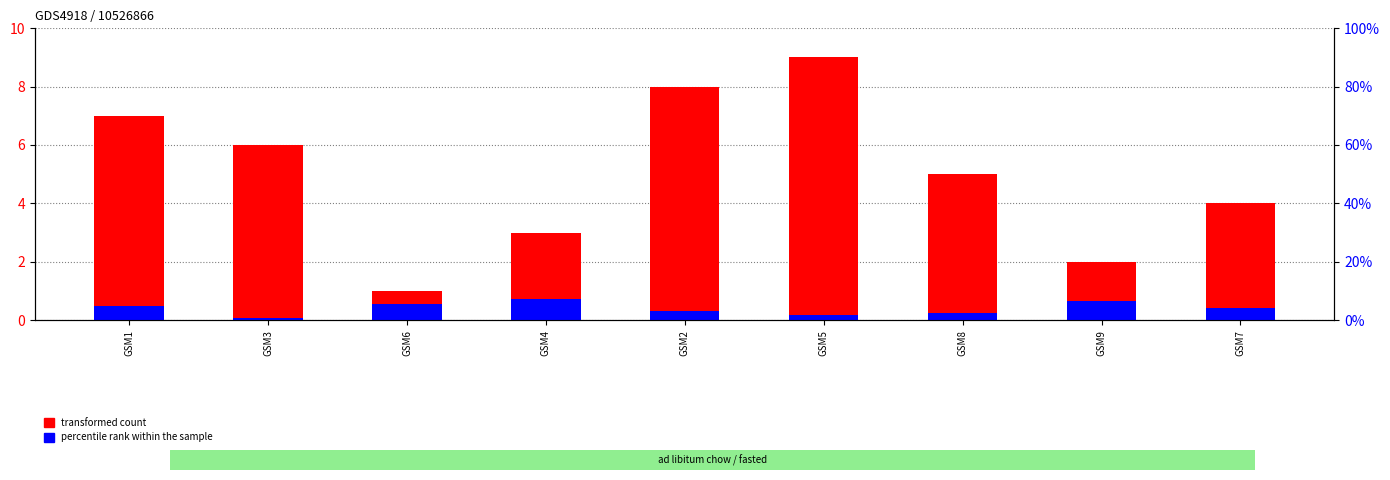

How many bars are there in total?

18